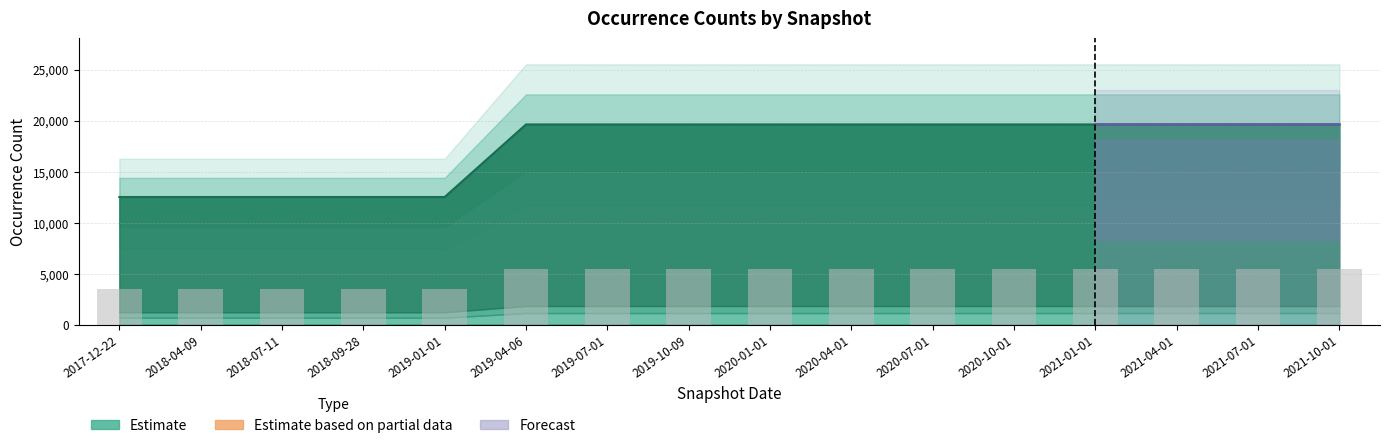

What is the change in value from 2019-01-01 to 2020-07-01?

+1991.1